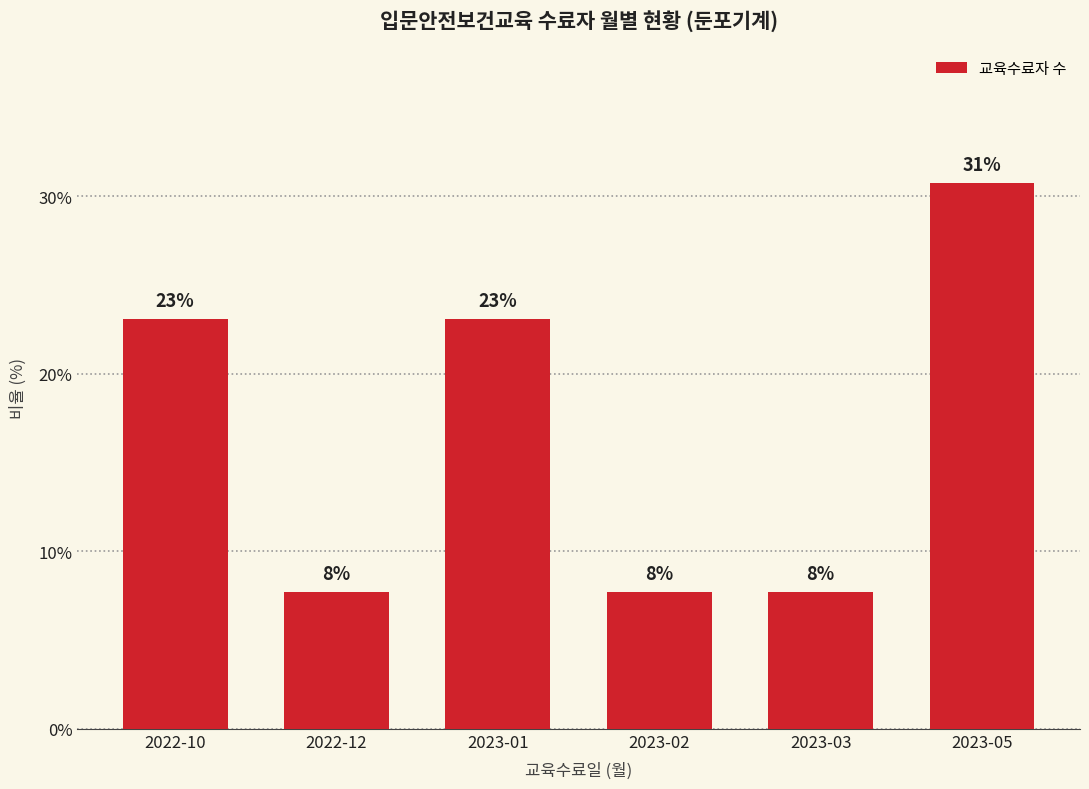

At which category does the chart reach its peak across all series?

2023-05